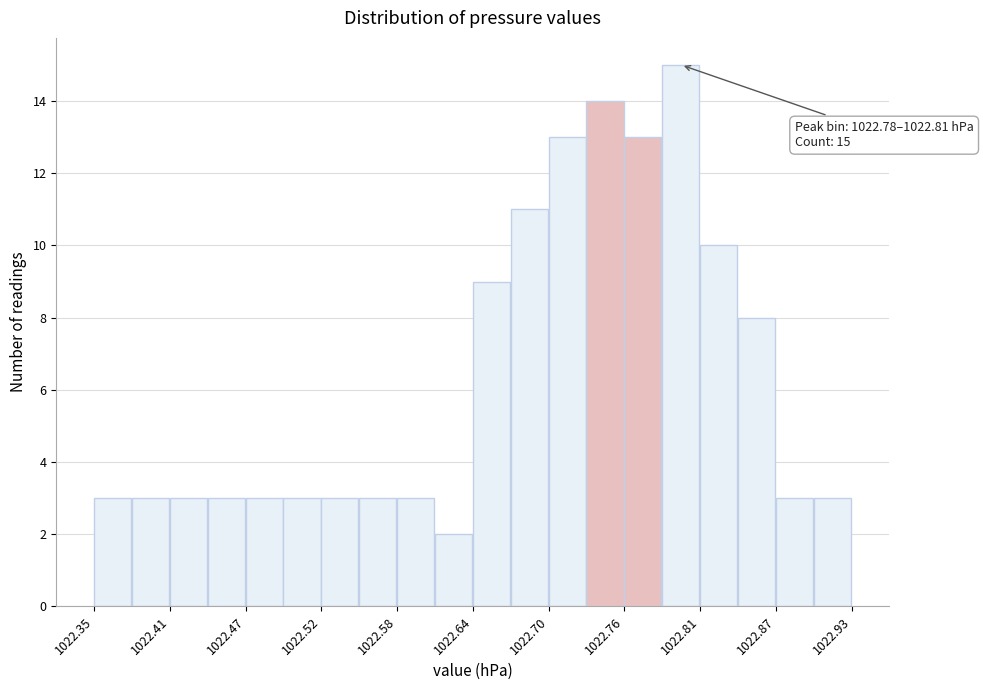

Around what value on the x-axis is the tallest bar? Give the approximate position of its centre, as read against the axis.

1022.80